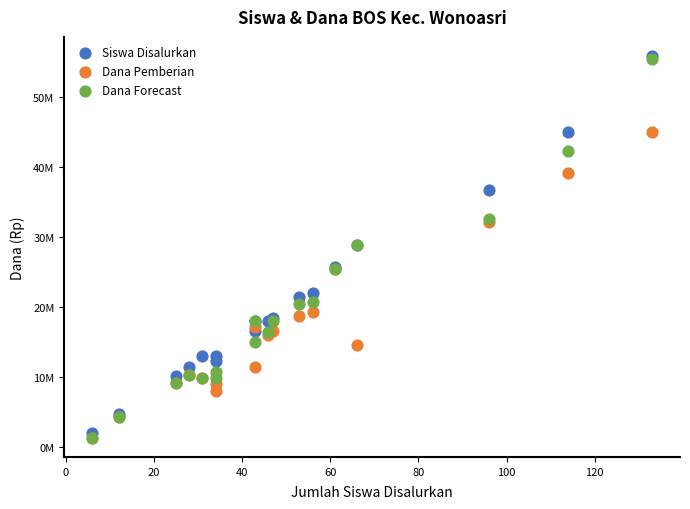

What are all the series names shown in the legend?

Siswa Disalurkan, Dana Pemberian, Dana Forecast